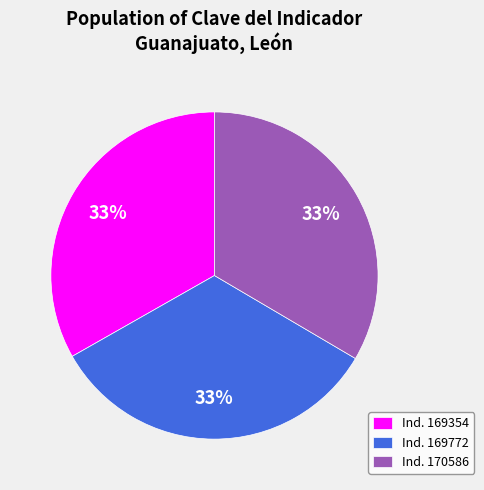

Is the sum of Ind. 169772 and Ind. 169354 greater than half?

Yes